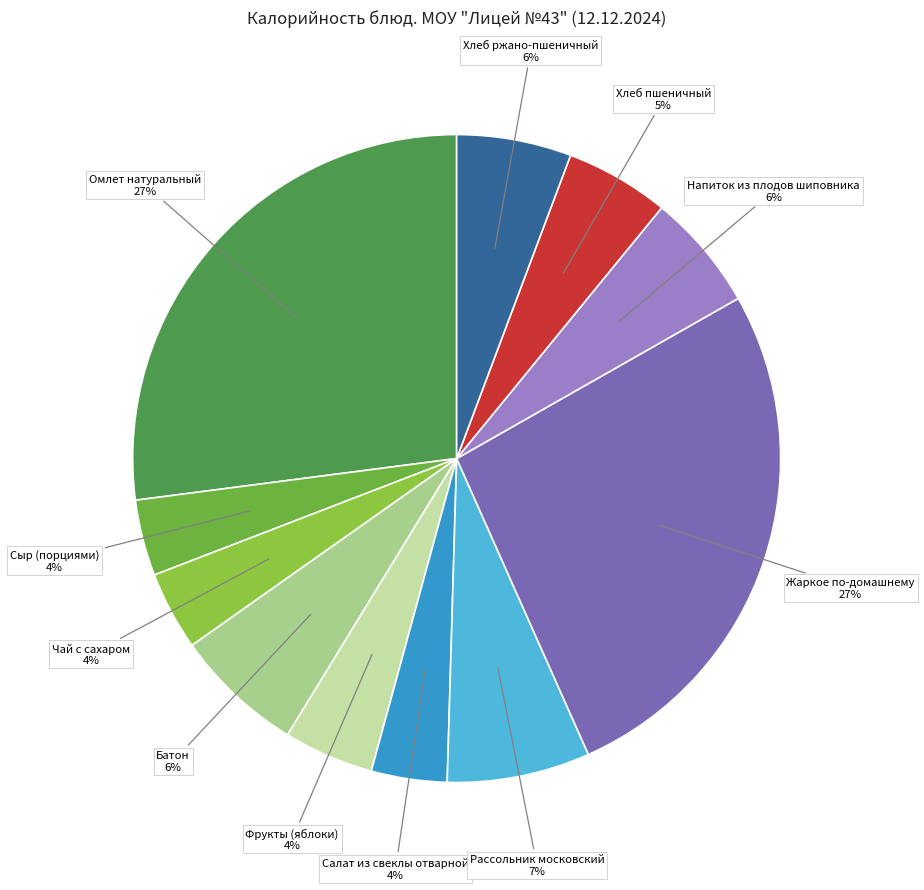

To the nearest percent, what is the average slice percentage?

9%